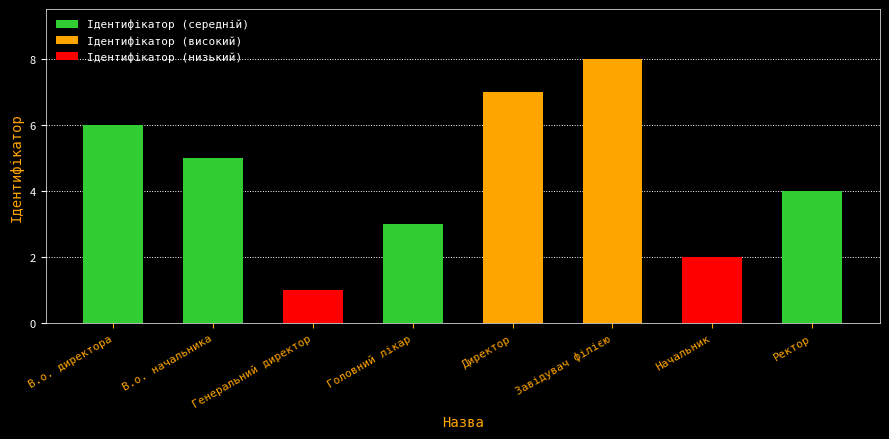

What is the maximum value shown in the chart?

8